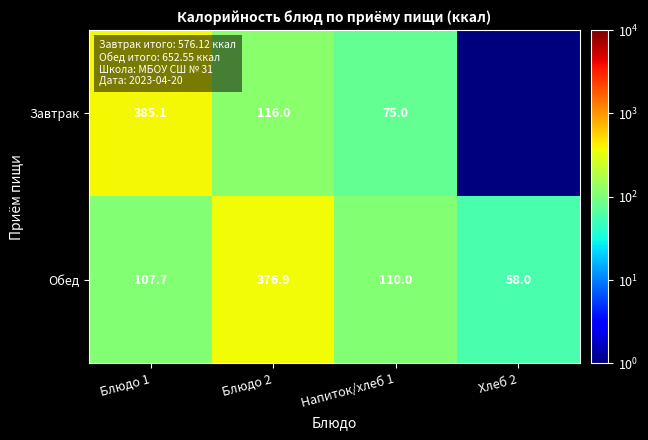

What is the difference between the highest and lowest values at Блюдо 2?

260.9